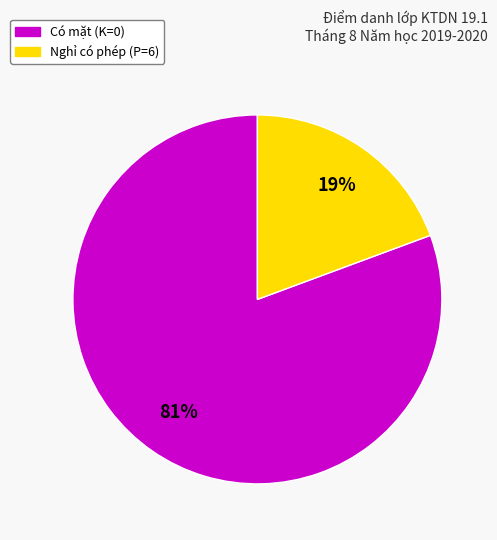

To the nearest percent, what is the average slice percentage?

50%